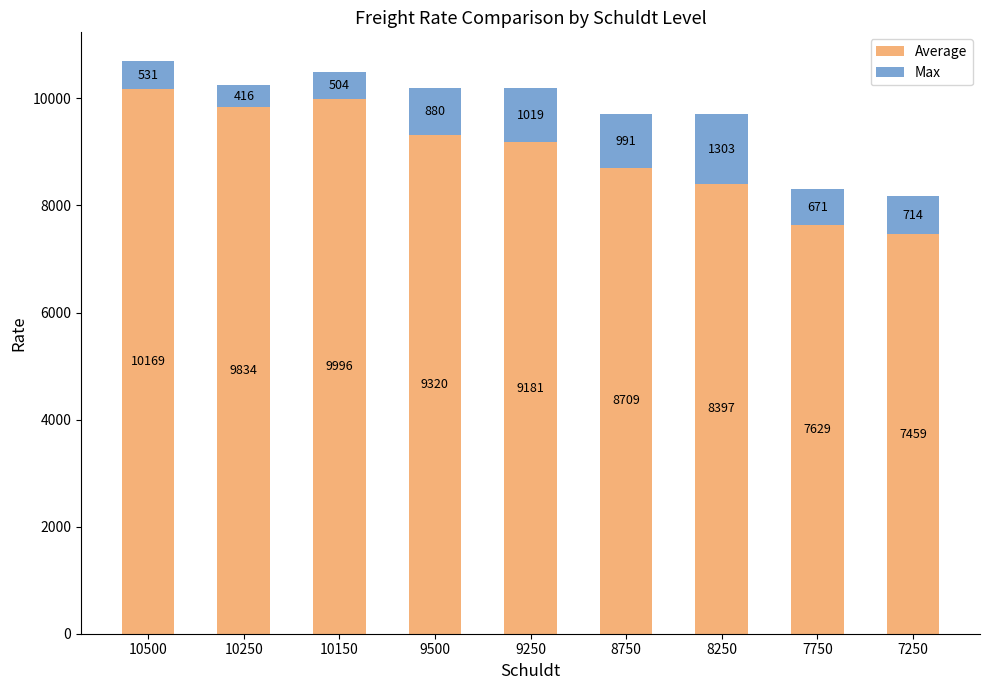

Does the chart contain stacked bars?

Yes